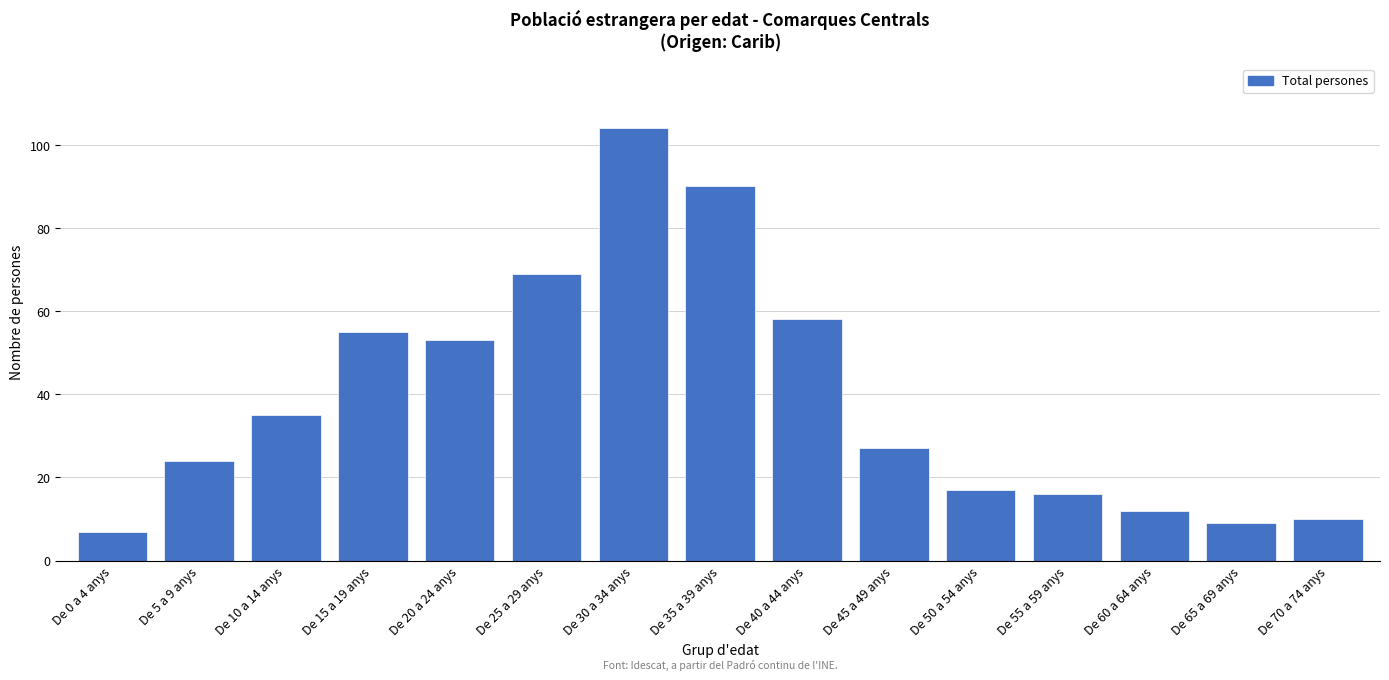

Reading right to left, extract all data points from this chart.

10	9	12	16	17	27	58	90	104	69	53	55	35	24	7